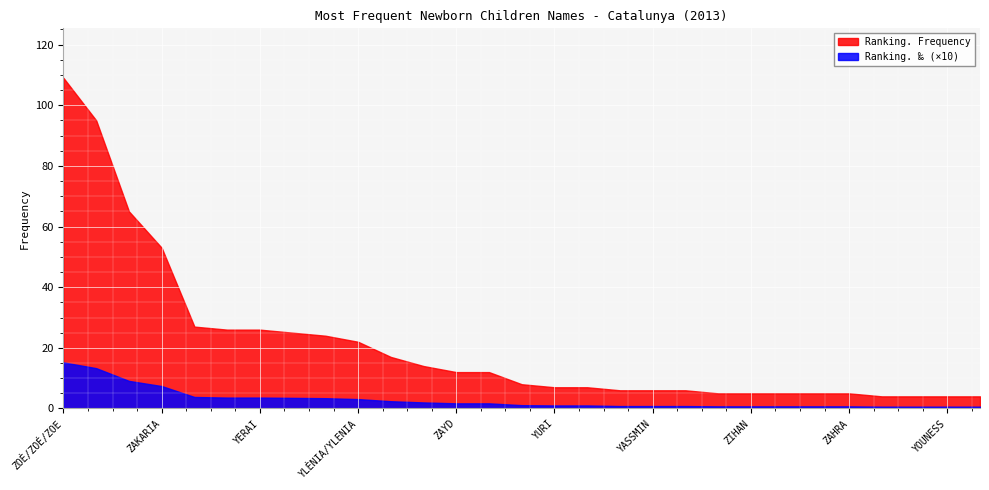

True or false: Ranking. Frequency and Ranking. ‰ intersect in this chart.

False